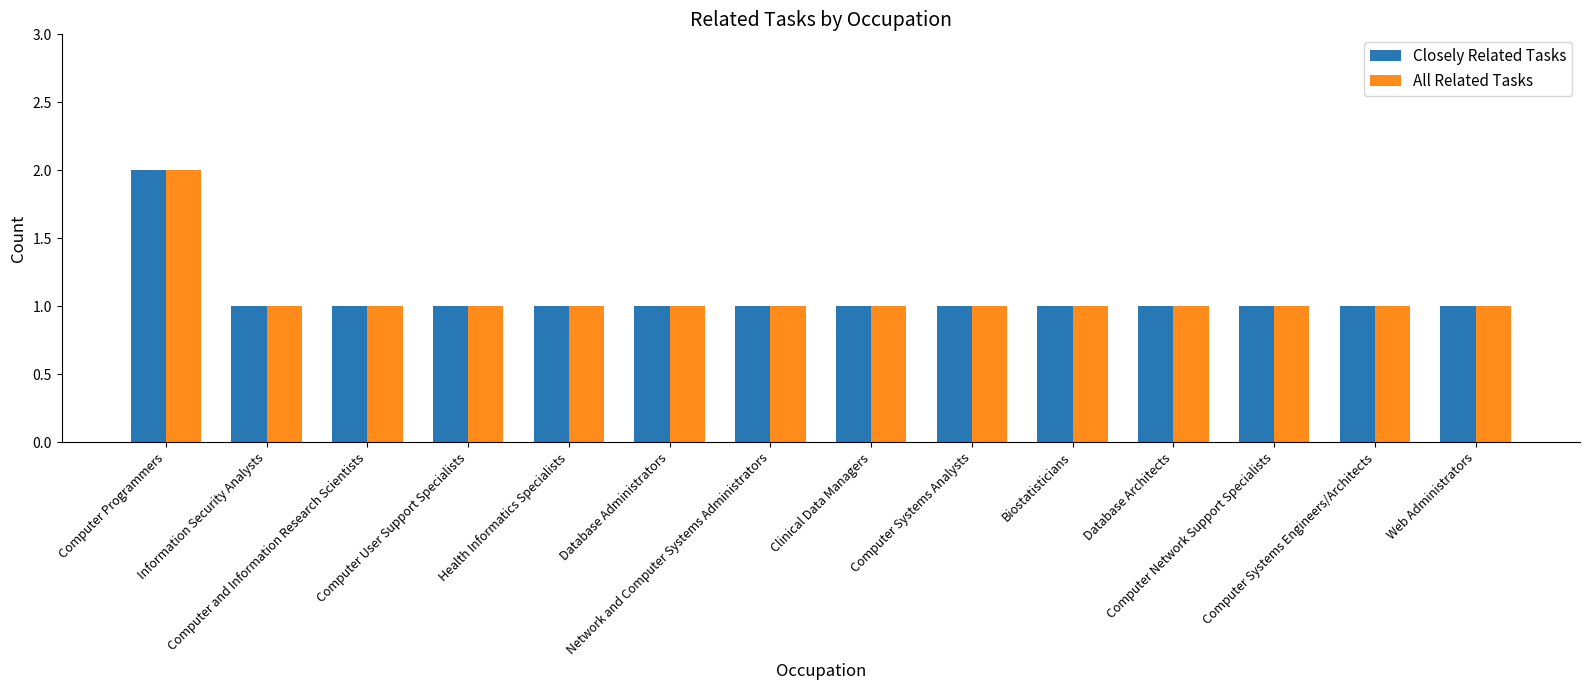

What is the sum of all All Related Tasks values?

15